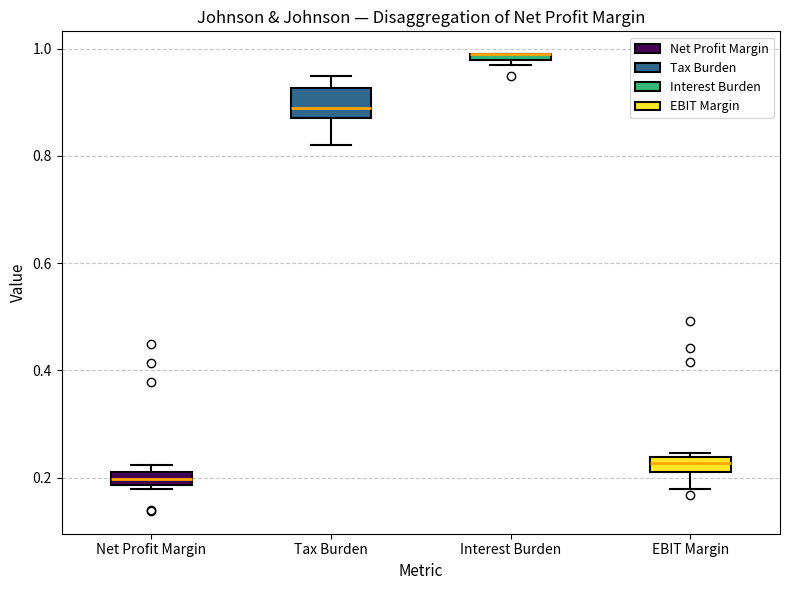

Comparing the boxes themselves (not the whiskers), which one is the tallest?

Tax Burden